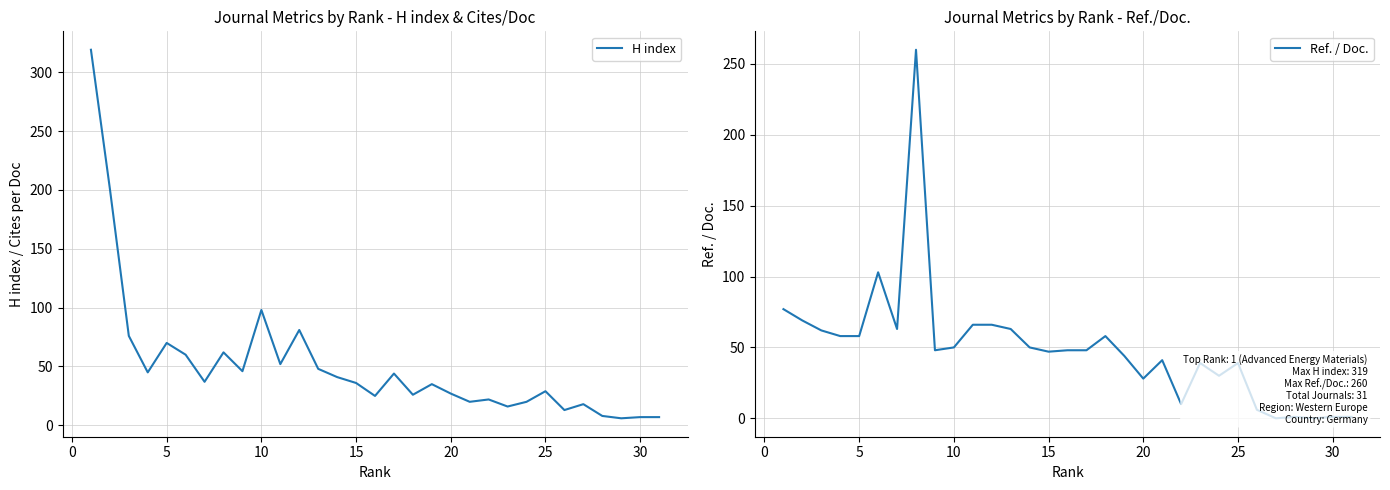

The H index series shows 23 at 11. True or false?

False